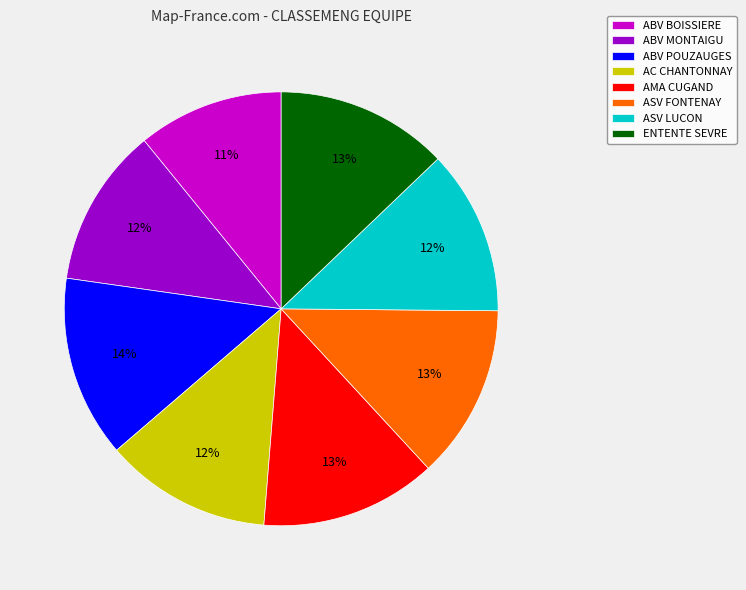

Which has a higher value, ABV BOISSIERE or ASV LUCON?

ASV LUCON